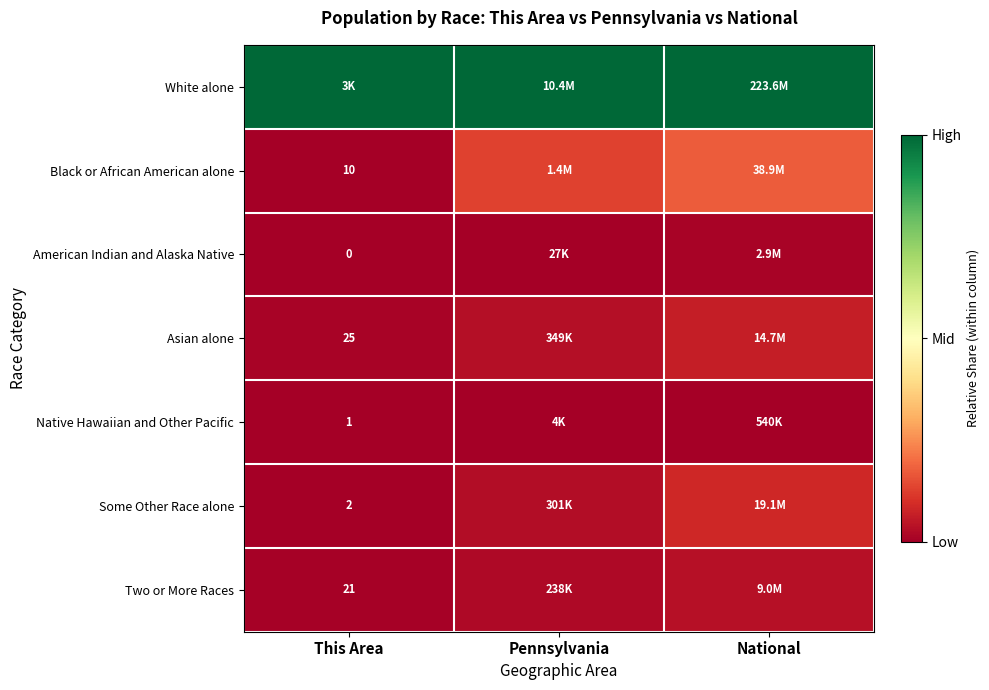

At which category is the sum across all series the highest?

National